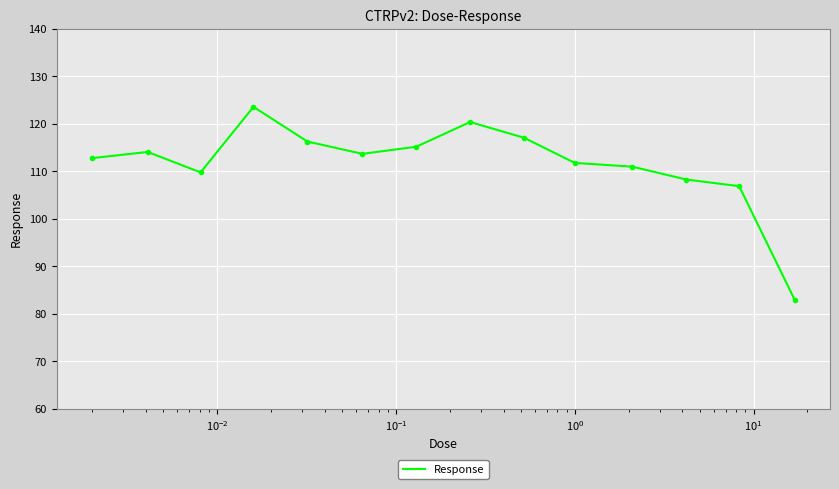

What is the smallest value displayed?

82.9